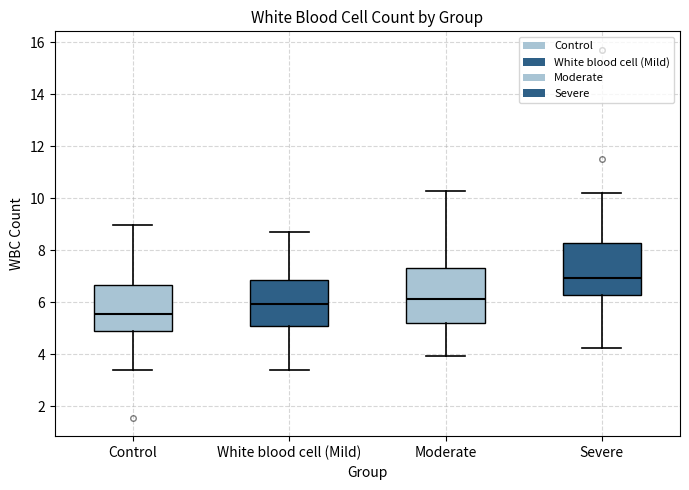

Which box's median line is the lowest?

Control